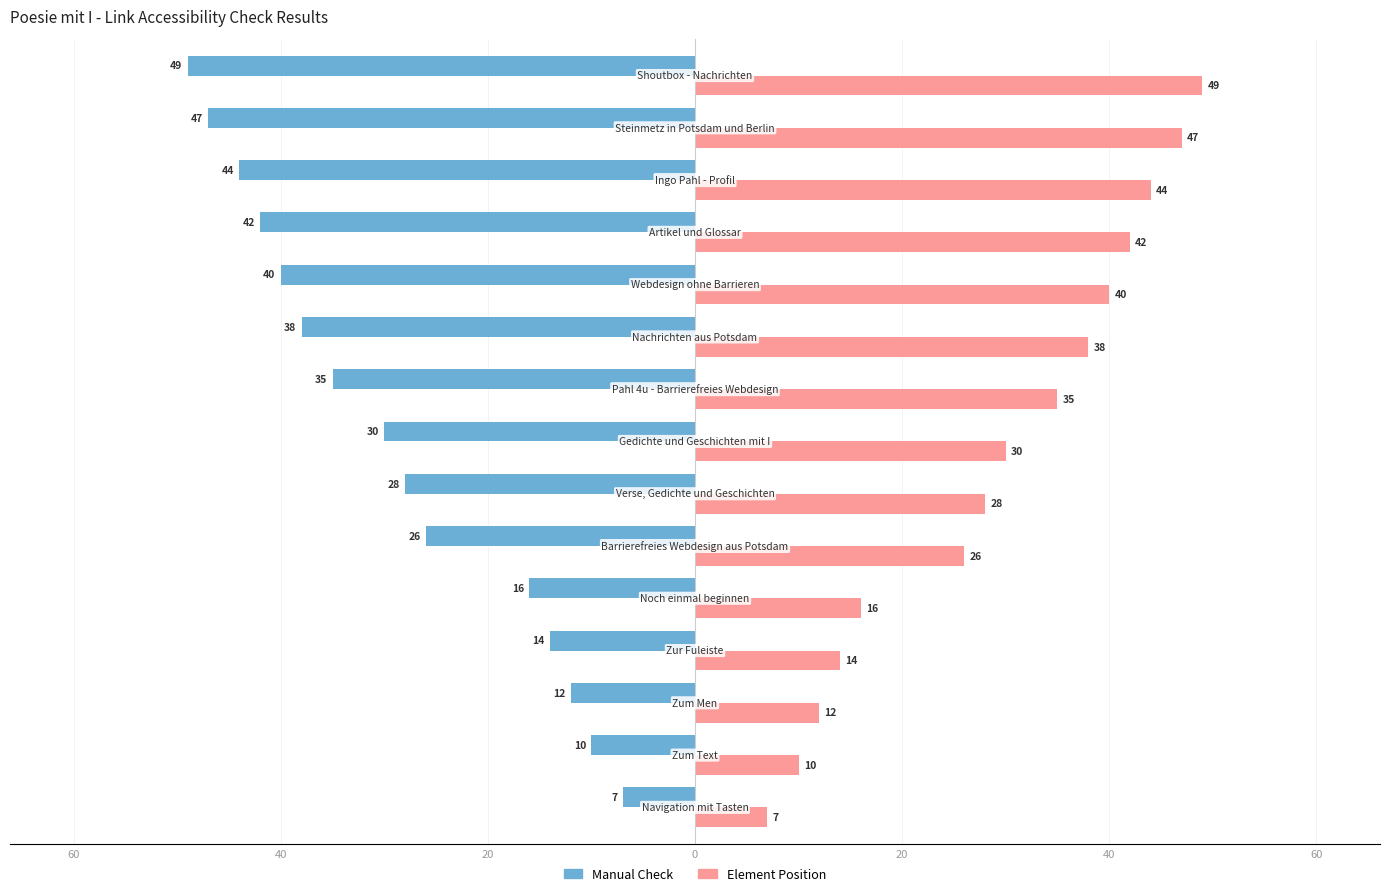

List the series in order of their peak value, highest first.

Element Position, Manual Check